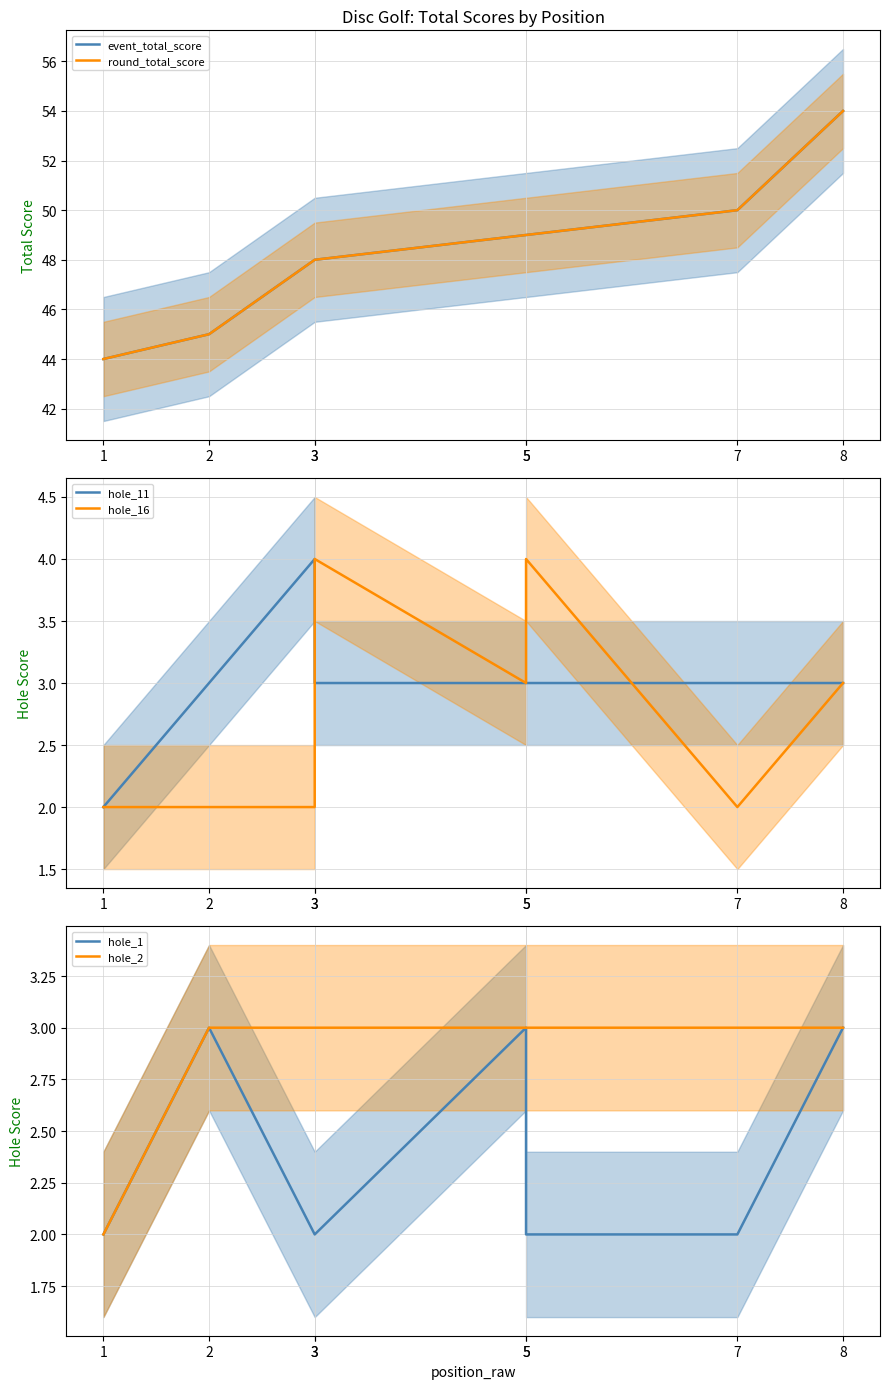

What is the value of the hole_1 point at the 8th from the left?

3